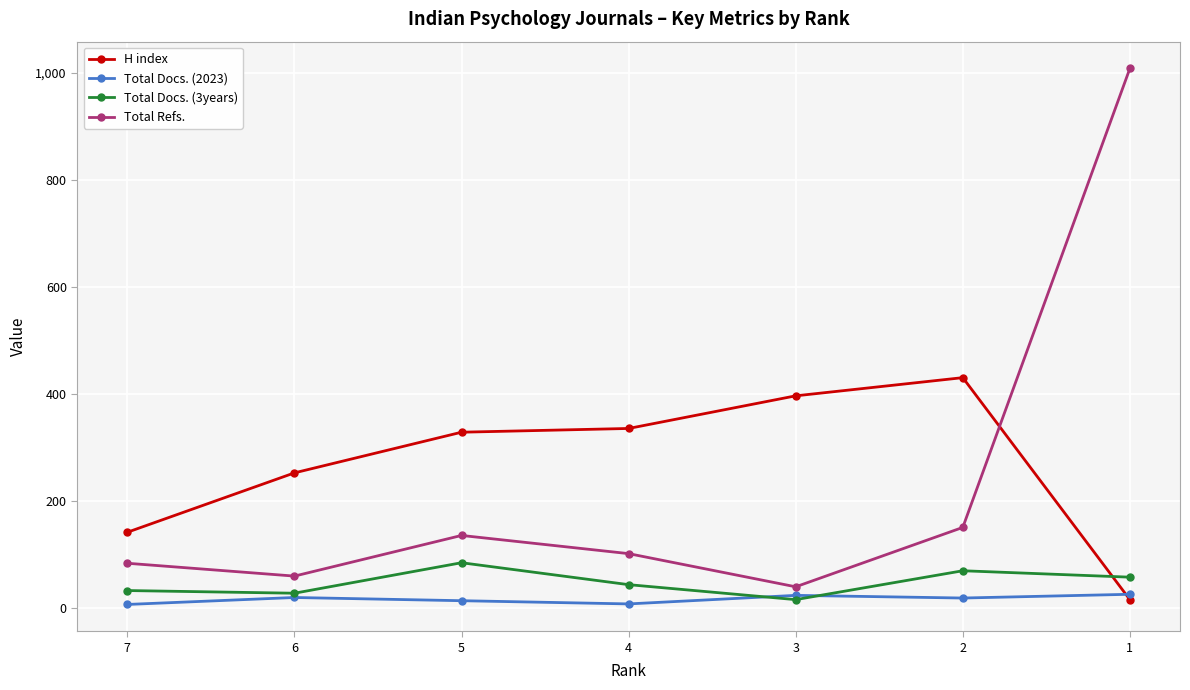

True or false: Total Docs. (3years) has a value of 57 at 1.

True